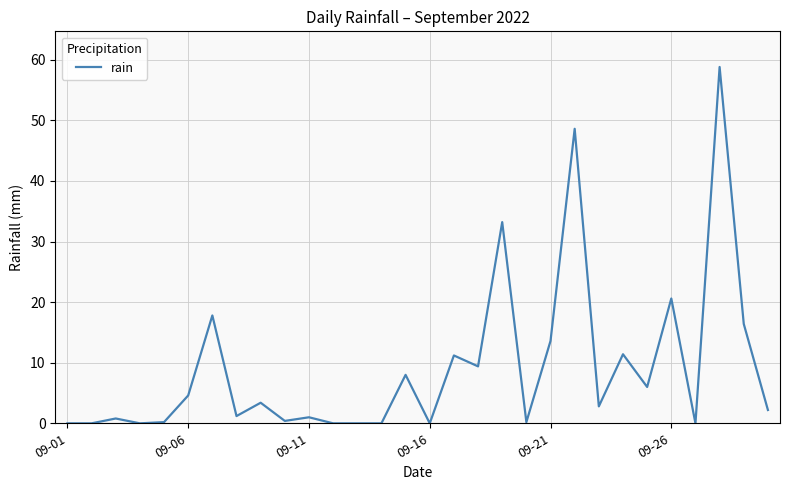

What is the greatest value displayed?

58.8